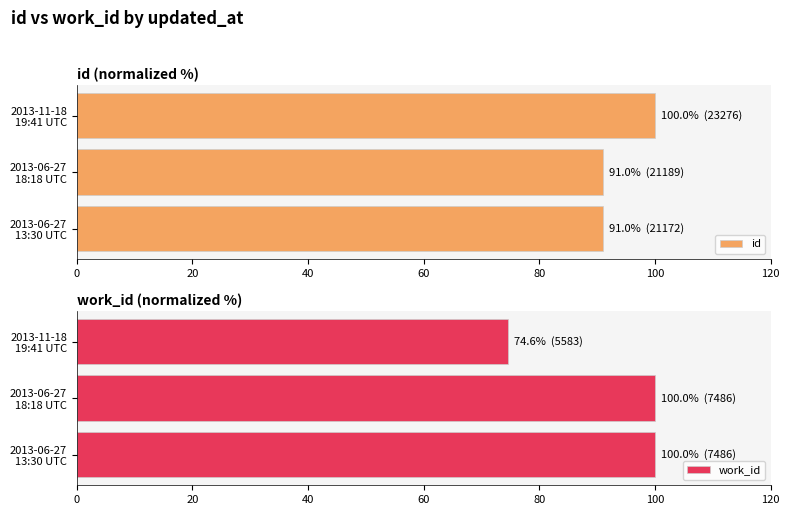

What are all the series names shown in the legend?

id, work_id